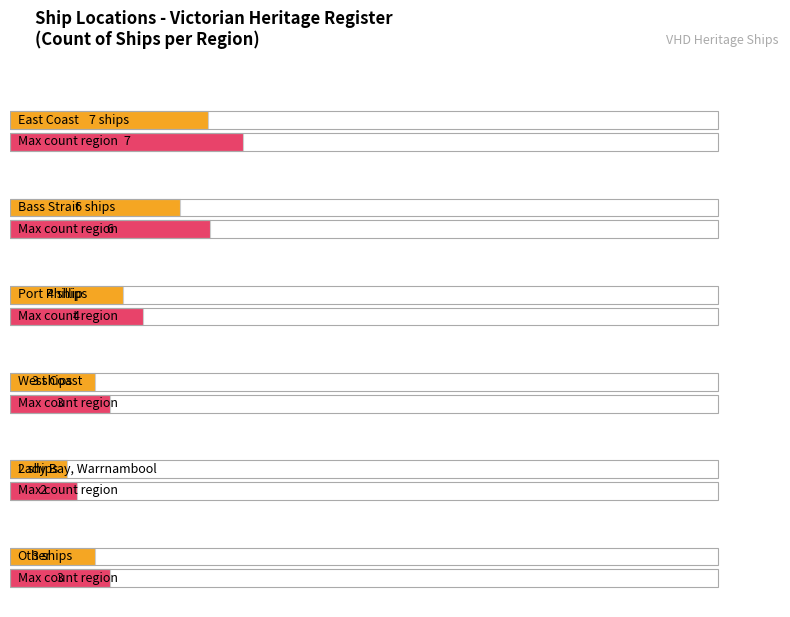

Reading left to right, extract all data points from this chart.

7	6	4	3	2	3